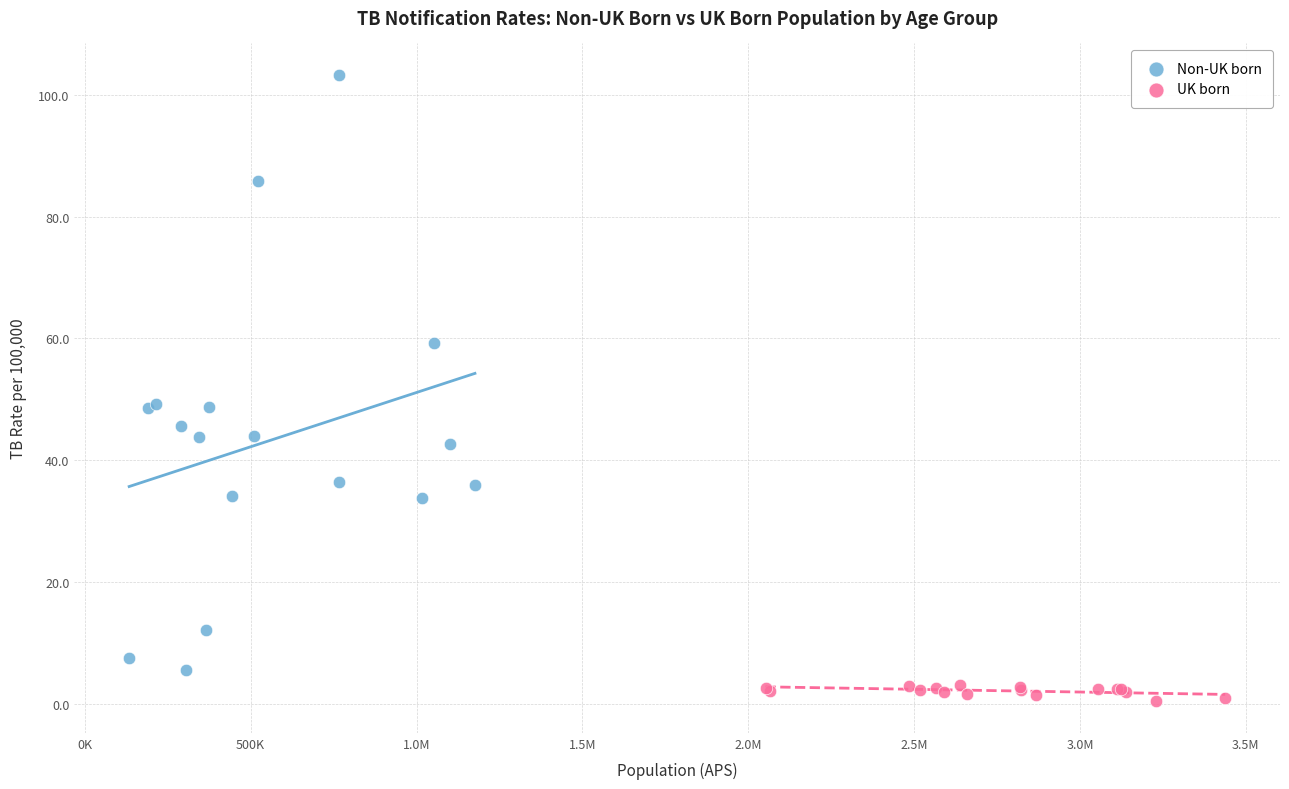

What are all the series names shown in the legend?

Non-UK born, UK born